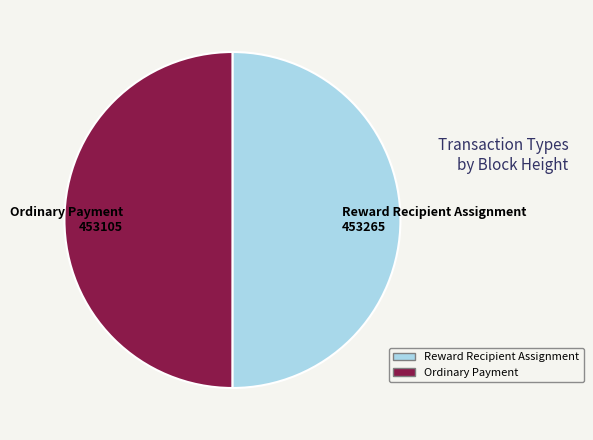

What is the ratio of the value at Ordinary Payment 453105 to the value at Reward Recipient Assignment 453265?

1.0